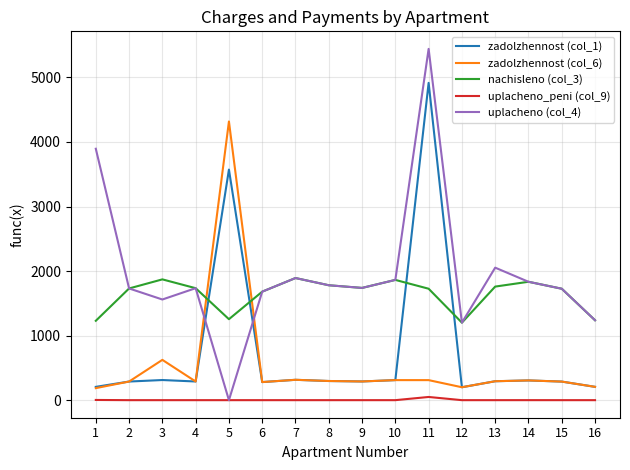

Where does the zadolzhennost (col_6) series first go above 293?

3